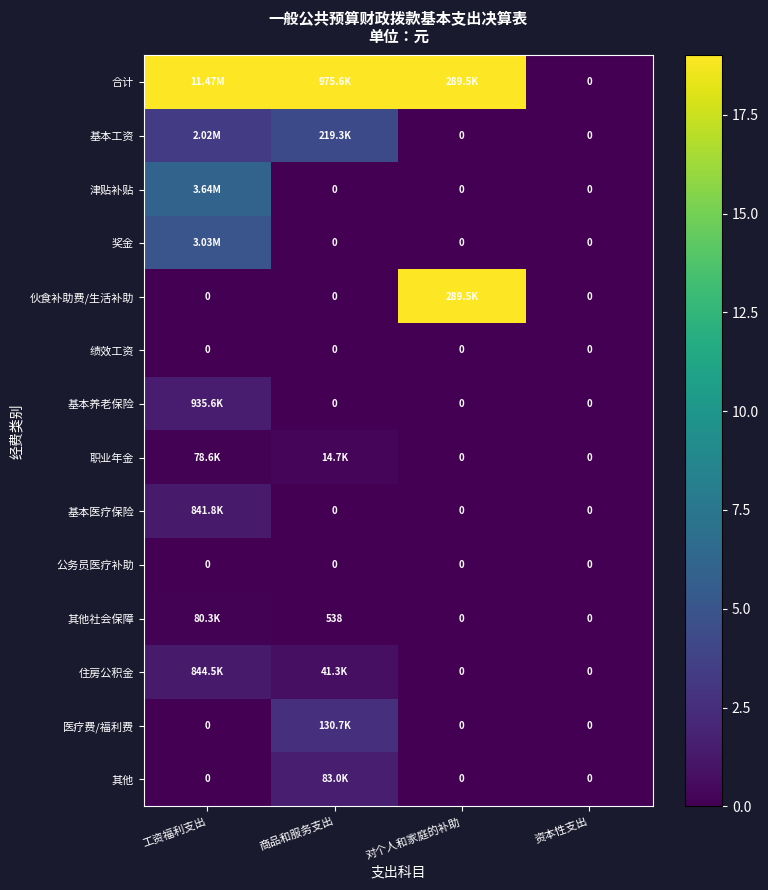

Is the value of 其他社会保障 at 商品和服务支出 greater than the value of 基本养老保险 at 资本性支出?

Yes